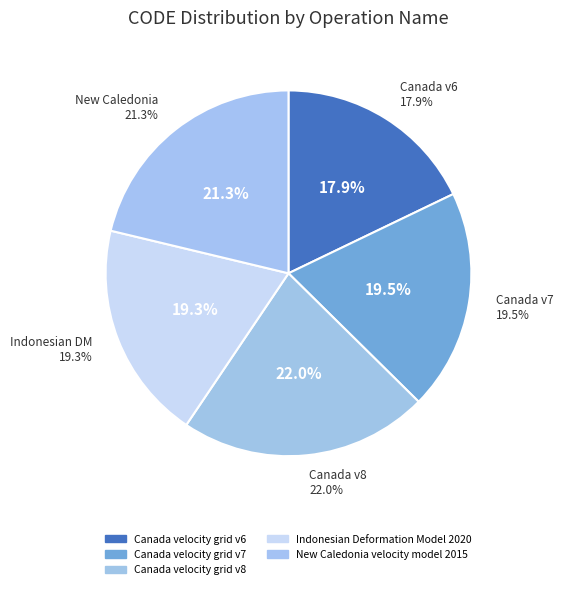

Which category has the biggest portion of the pie?

Canada velocity grid v8